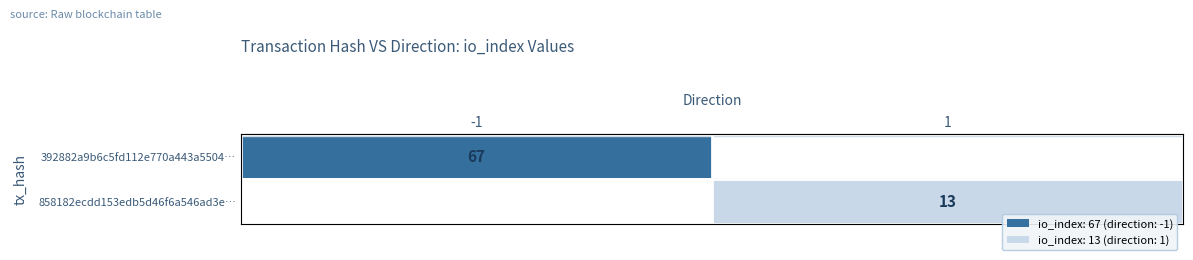

True or false: 858182ecdd153edb5d46f6a546ad3e… has a value of 18.2 at 1.

False